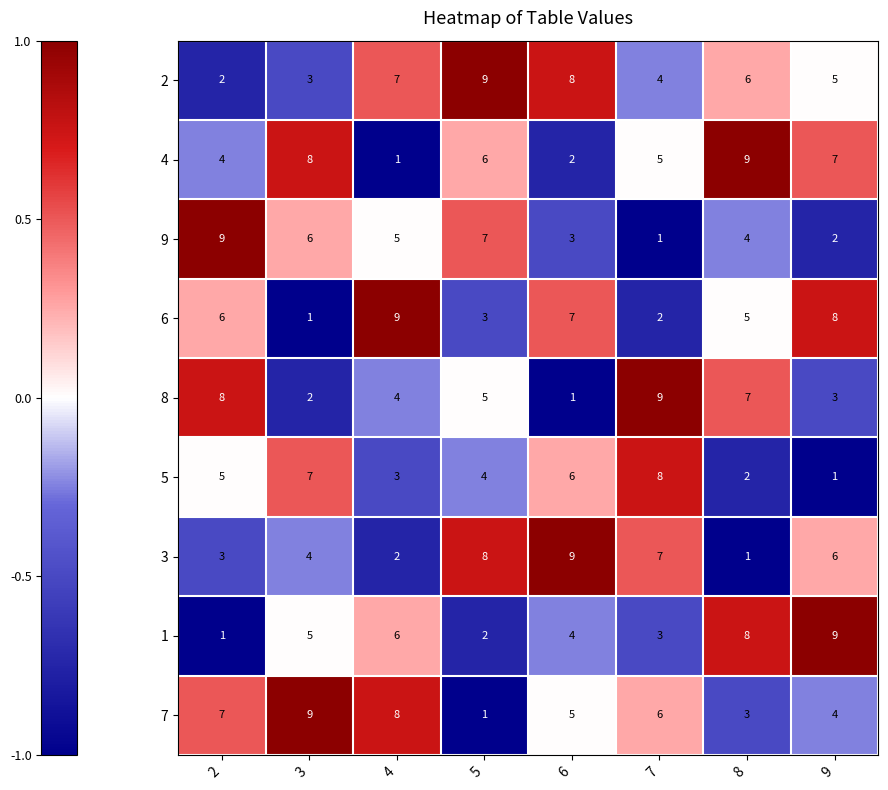

What is the spread (max minus min) of values at 9?

8